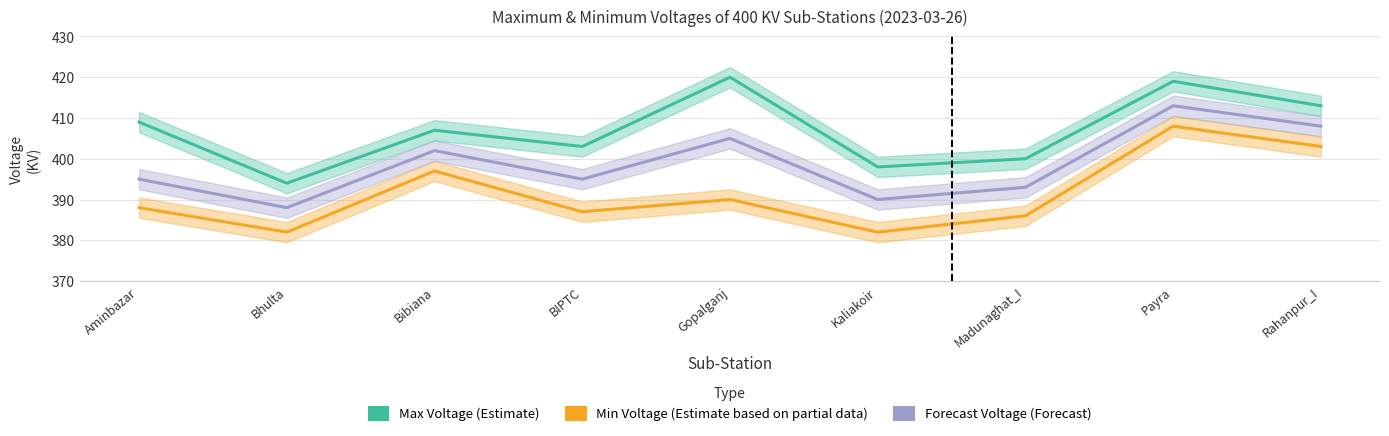

Reading right to left, extract all data points from this chart.

Max Voltage (KV): 413	419	400	398	420	403	407	394	409
Min Voltage (KV): 403	408	386	382	390	387	397	382	388
Forecast Voltage: 408	413	393	390	405	395	402	388	395